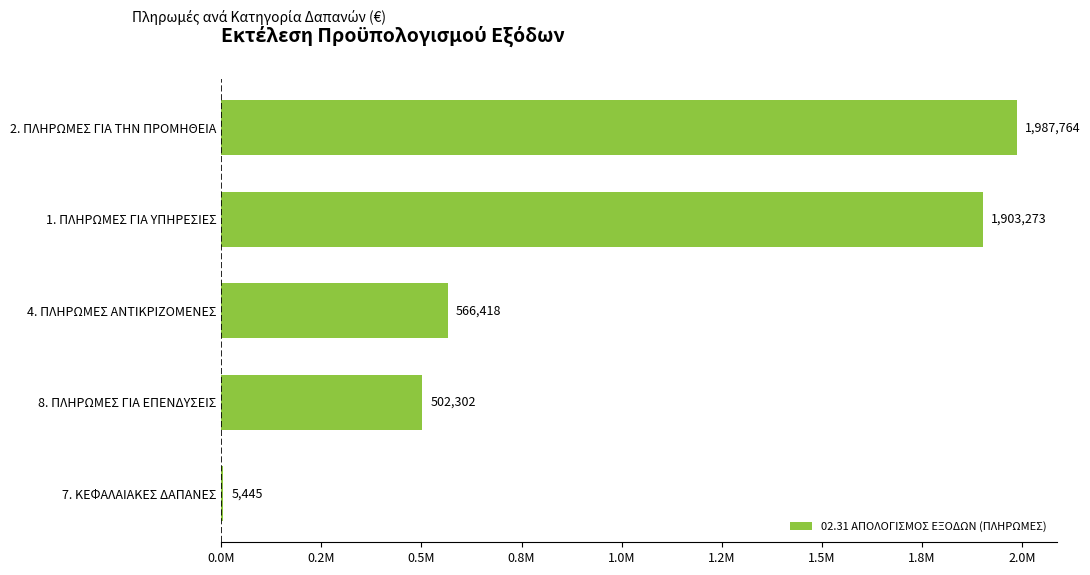

Are the bars horizontal?

Yes